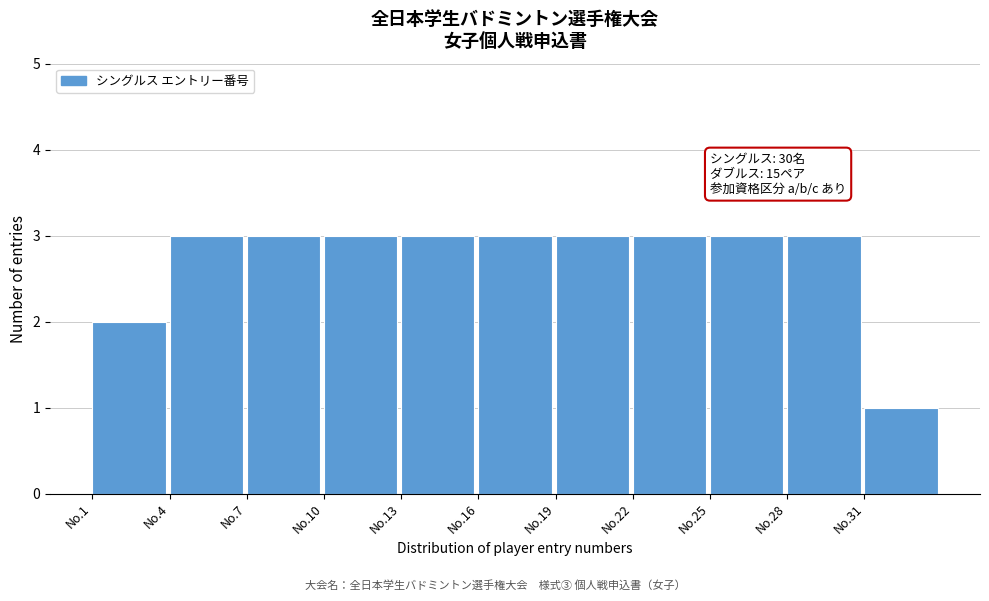

Reading left to right, list all the values displayed in this chart.

No.1=2	No.4=3	No.7=3	No.10=3	No.13=3	No.16=3	No.19=3	No.22=3	No.25=3	No.28=3	No.31=1